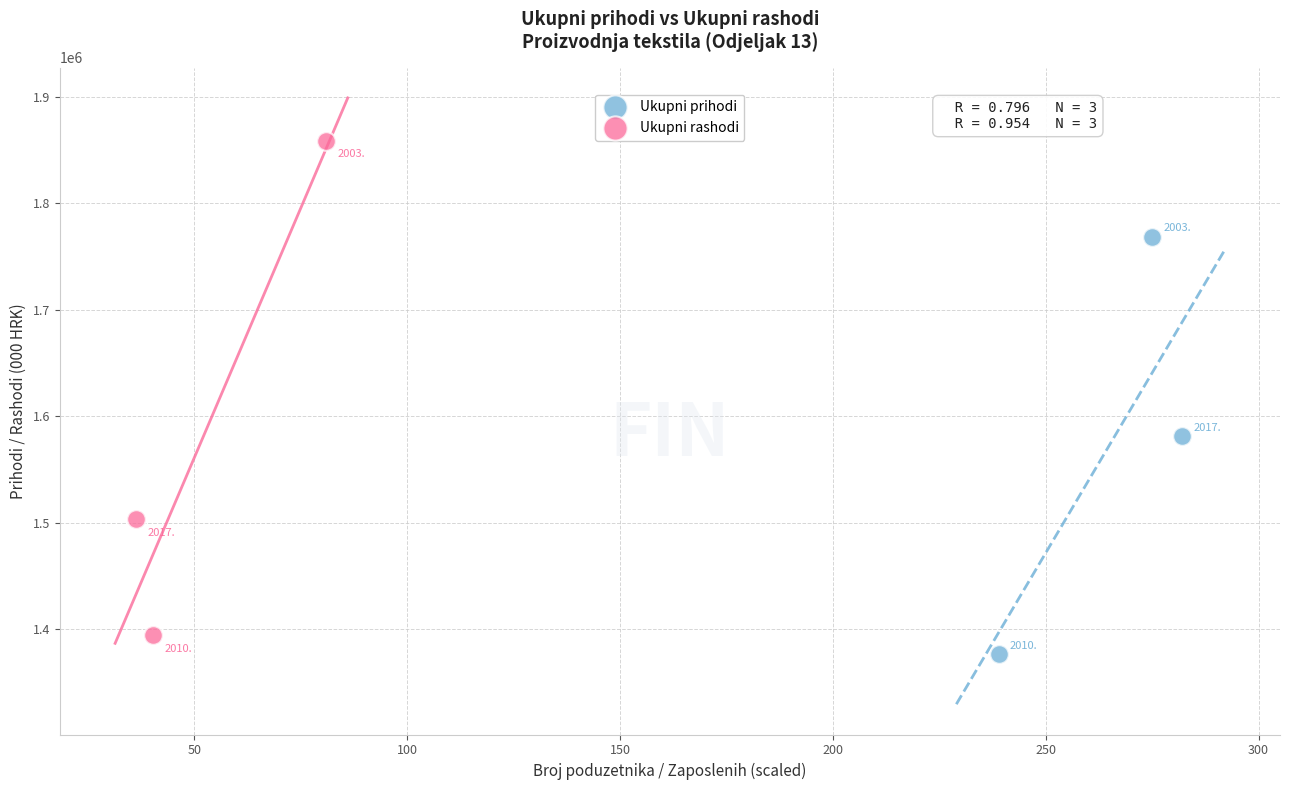

Which series contains the highest Y value?

Ukupni rashodi